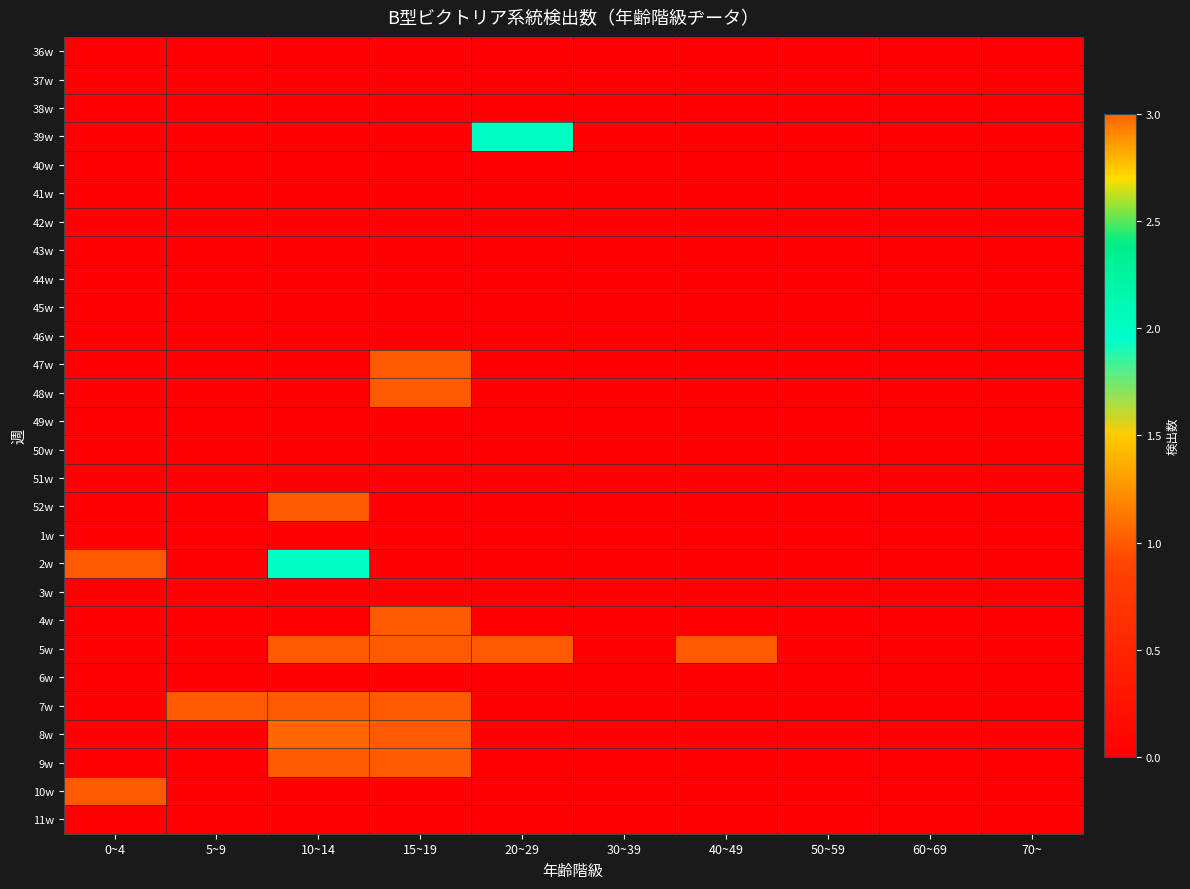

Reading left to right, transcribe all the data shown in this chart.

36w: 0~4=0	5~9=0	10~14=0	15~19=0	20~29=0	30~39=0	40~49=0	50~59=0	60~69=0	70~=0
37w: 0~4=0	5~9=0	10~14=0	15~19=0	20~29=0	30~39=0	40~49=0	50~59=0	60~69=0	70~=0
38w: 0~4=0	5~9=0	10~14=0	15~19=0	20~29=0	30~39=0	40~49=0	50~59=0	60~69=0	70~=0
39w: 0~4=0	5~9=0	10~14=0	15~19=0	20~29=2	30~39=0	40~49=0	50~59=0	60~69=0	70~=0
40w: 0~4=0	5~9=0	10~14=0	15~19=0	20~29=0	30~39=0	40~49=0	50~59=0	60~69=0	70~=0
41w: 0~4=0	5~9=0	10~14=0	15~19=0	20~29=0	30~39=0	40~49=0	50~59=0	60~69=0	70~=0
42w: 0~4=0	5~9=0	10~14=0	15~19=0	20~29=0	30~39=0	40~49=0	50~59=0	60~69=0	70~=0
43w: 0~4=0	5~9=0	10~14=0	15~19=0	20~29=0	30~39=0	40~49=0	50~59=0	60~69=0	70~=0
44w: 0~4=0	5~9=0	10~14=0	15~19=0	20~29=0	30~39=0	40~49=0	50~59=0	60~69=0	70~=0
45w: 0~4=0	5~9=0	10~14=0	15~19=0	20~29=0	30~39=0	40~49=0	50~59=0	60~69=0	70~=0
46w: 0~4=0	5~9=0	10~14=0	15~19=0	20~29=0	30~39=0	40~49=0	50~59=0	60~69=0	70~=0
47w: 0~4=0	5~9=0	10~14=0	15~19=1	20~29=0	30~39=0	40~49=0	50~59=0	60~69=0	70~=0
48w: 0~4=0	5~9=0	10~14=0	15~19=1	20~29=0	30~39=0	40~49=0	50~59=0	60~69=0	70~=0
49w: 0~4=0	5~9=0	10~14=0	15~19=0	20~29=0	30~39=0	40~49=0	50~59=0	60~69=0	70~=0
50w: 0~4=0	5~9=0	10~14=0	15~19=0	20~29=0	30~39=0	40~49=0	50~59=0	60~69=0	70~=0
51w: 0~4=0	5~9=0	10~14=0	15~19=0	20~29=0	30~39=0	40~49=0	50~59=0	60~69=0	70~=0
52w: 0~4=0	5~9=0	10~14=1	15~19=0	20~29=0	30~39=0	40~49=0	50~59=0	60~69=0	70~=0
1w: 0~4=0	5~9=0	10~14=0	15~19=0	20~29=0	30~39=0	40~49=0	50~59=0	60~69=0	70~=0
2w: 0~4=1	5~9=0	10~14=2	15~19=0	20~29=0	30~39=0	40~49=0	50~59=0	60~69=0	70~=0
3w: 0~4=0	5~9=0	10~14=0	15~19=0	20~29=0	30~39=0	40~49=0	50~59=0	60~69=0	70~=0
4w: 0~4=0	5~9=0	10~14=0	15~19=1	20~29=0	30~39=0	40~49=0	50~59=0	60~69=0	70~=0
5w: 0~4=0	5~9=0	10~14=1	15~19=1	20~29=1	30~39=0	40~49=1	50~59=0	60~69=0	70~=0
6w: 0~4=0	5~9=0	10~14=0	15~19=0	20~29=0	30~39=0	40~49=0	50~59=0	60~69=0	70~=0
7w: 0~4=0	5~9=1	10~14=1	15~19=1	20~29=0	30~39=0	40~49=0	50~59=0	60~69=0	70~=0
8w: 0~4=0	5~9=0	10~14=3	15~19=1	20~29=0	30~39=0	40~49=0	50~59=0	60~69=0	70~=0
9w: 0~4=0	5~9=0	10~14=1	15~19=1	20~29=0	30~39=0	40~49=0	50~59=0	60~69=0	70~=0
10w: 0~4=1	5~9=0	10~14=0	15~19=0	20~29=0	30~39=0	40~49=0	50~59=0	60~69=0	70~=0
11w: 0~4=0	5~9=0	10~14=0	15~19=0	20~29=0	30~39=0	40~49=0	50~59=0	60~69=0	70~=0